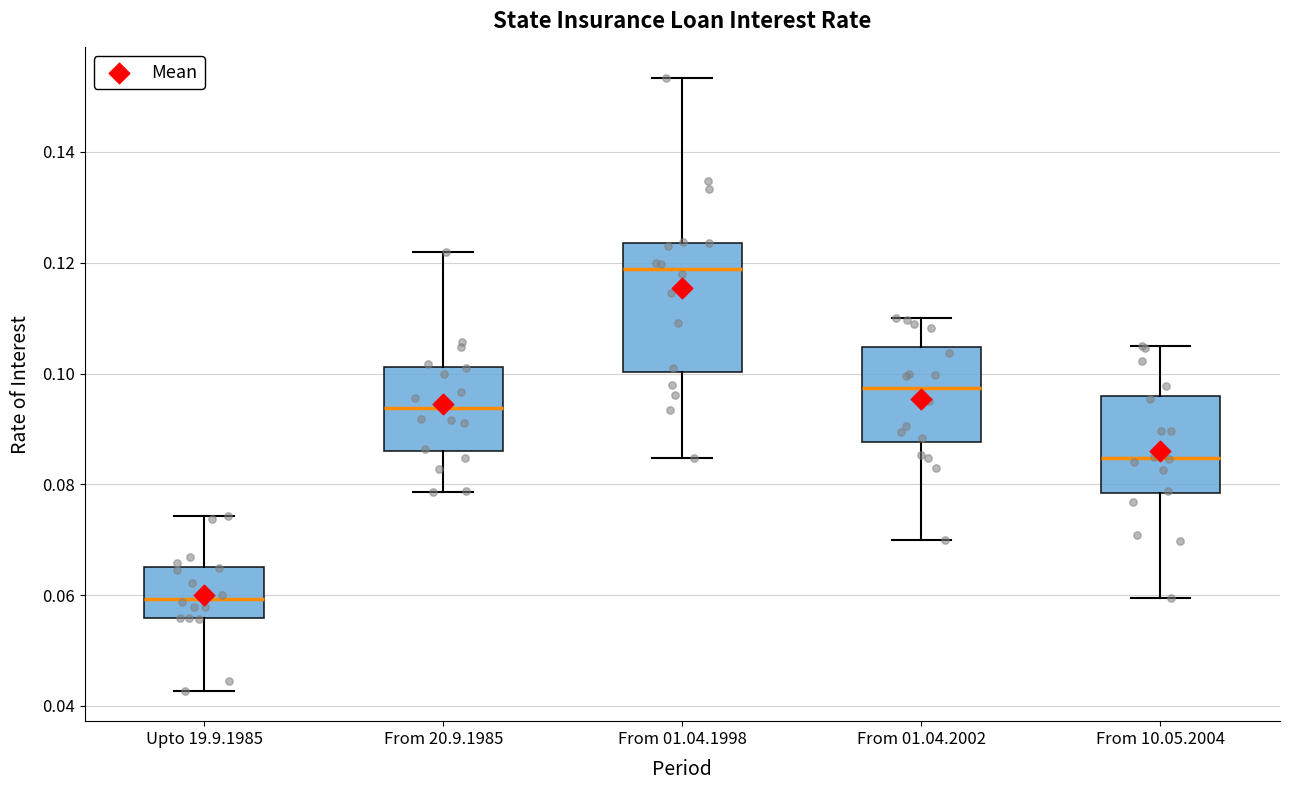

Comparing the boxes themselves (not the whiskers), which one is the tallest?

From 01.04.1998